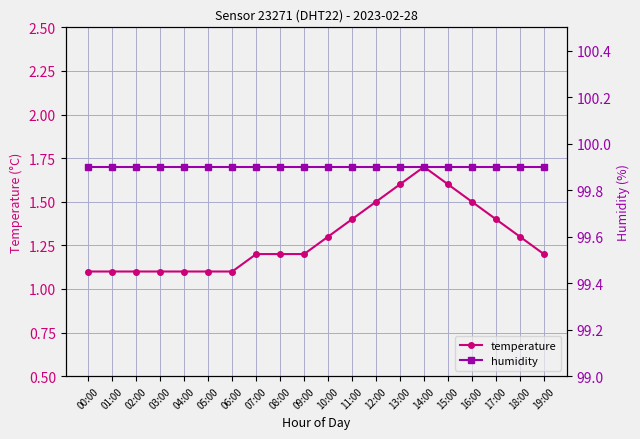

True or false: temperature has more than 1 points higher than both neighbors.

False